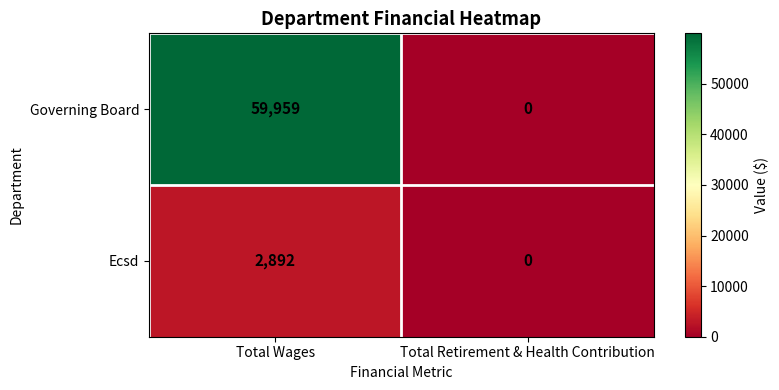

What is the greatest value displayed?

59959